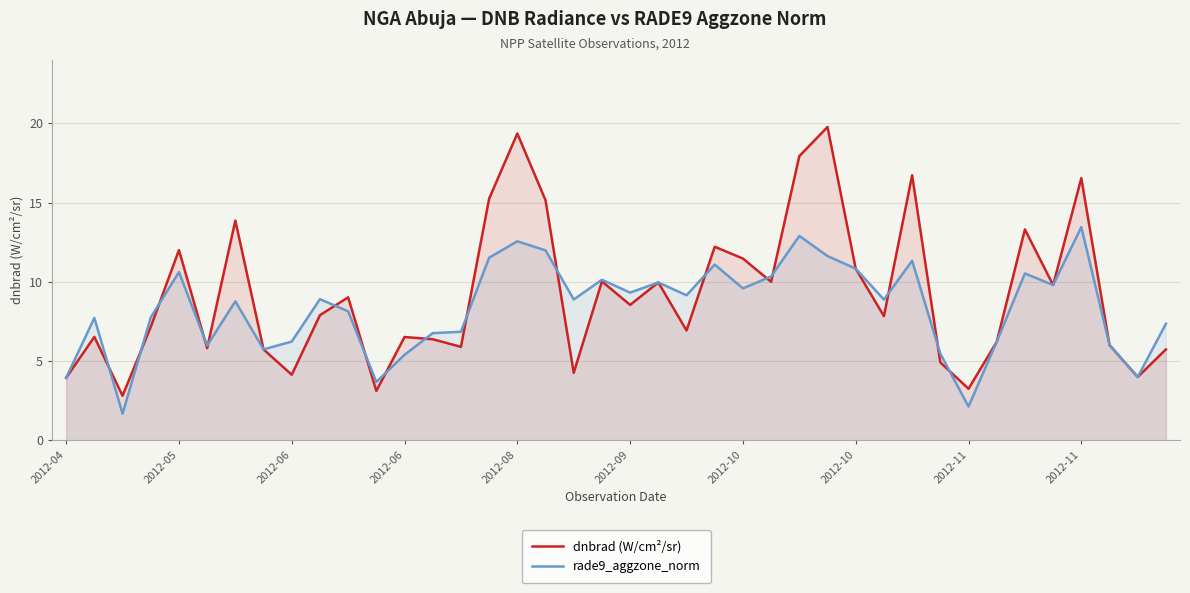

Reading right to left, transcribe all the data shown in this chart.

dnbrad (W/cm²/sr): 5.7	4.0	6.0	16.5	9.8	13.3	6.2	3.3	4.9	16.7	7.8	10.8	19.8	17.9	10.0	11.5	12.2	6.9	10.0	8.5	10.0	4.3	15.1	19.4	15.2	5.9	6.4	6.5	3.1	9.0	7.9	4.1	5.7	13.9	5.8	12.0	7.2	2.8	6.5	3.9
rade9_aggzone_norm: 7.4	4.0	6.0	13.5	9.8	10.5	6.2	2.1	5.5	11.3	8.9	10.8	11.6	12.9	10.3	9.6	11.1	9.1	10.0	9.3	10.1	8.9	12.0	12.6	11.5	6.8	6.8	5.4	3.7	8.1	8.9	6.2	5.7	8.8	6.0	10.6	7.8	1.7	7.7	3.9